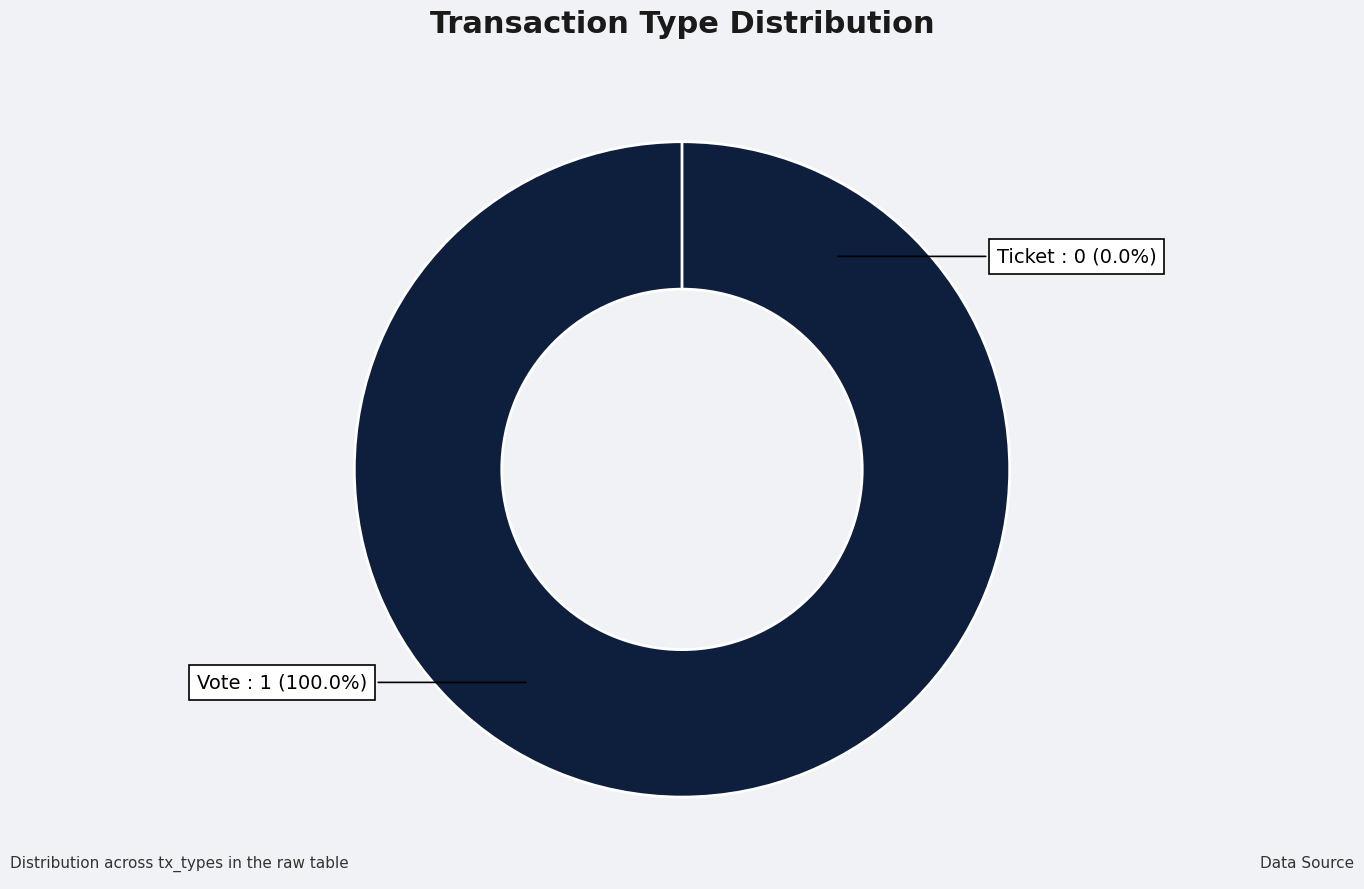

What is the total percentage of Vote and Ticket?

100.0%